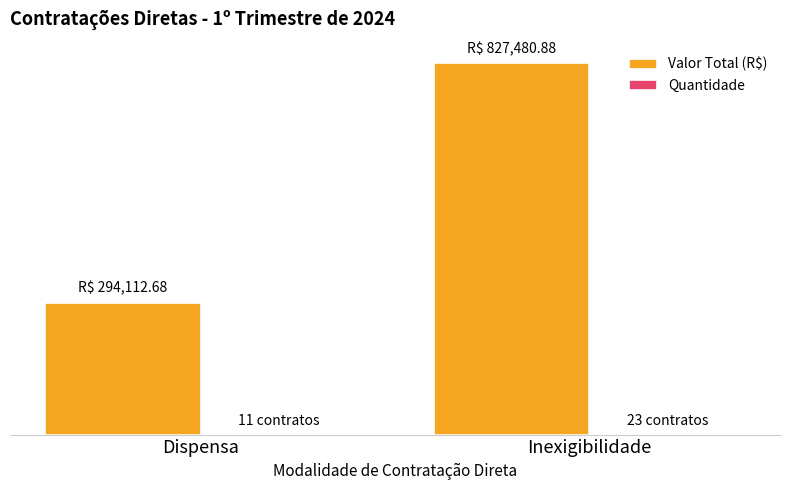

Which has a higher value, Inexigibilidade or Dispensa?

Inexigibilidade